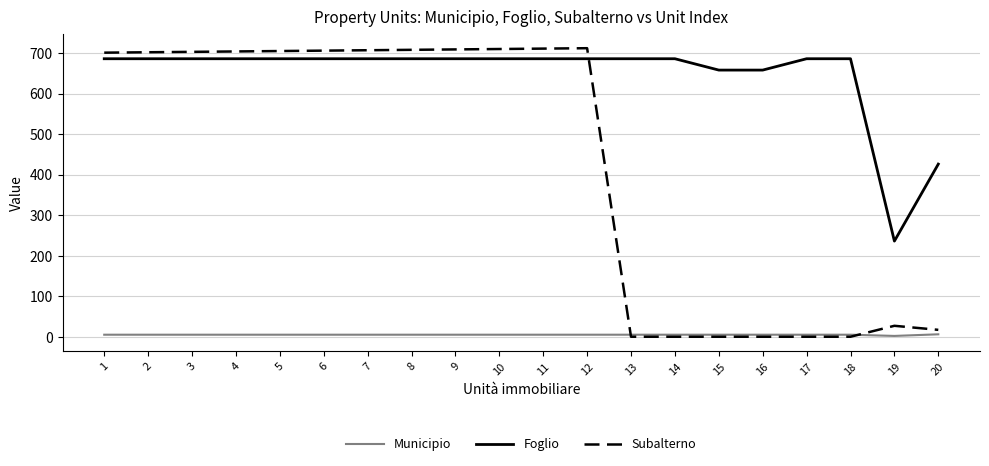

At how many categories does at least one series exceed 590?

18